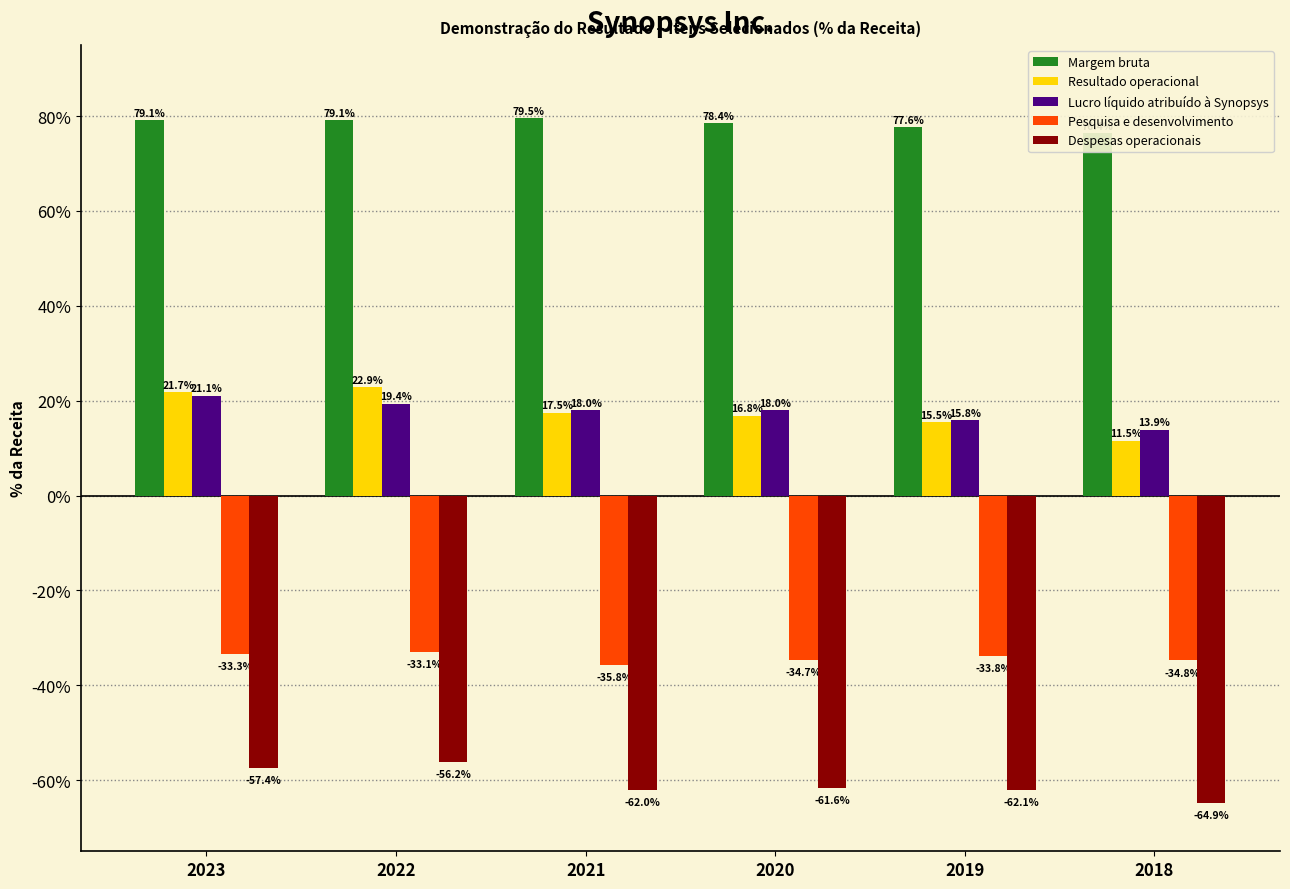

Where is Resultado operacional nearest to the value 0?

2018